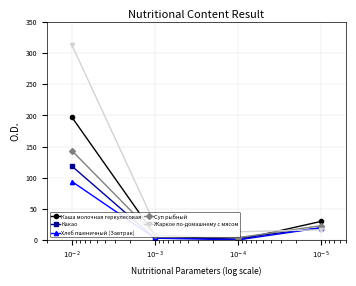

The Хлеб пшеничный (Завтрак) series shows 164.8 at $10^{-2}$. True or false?

False